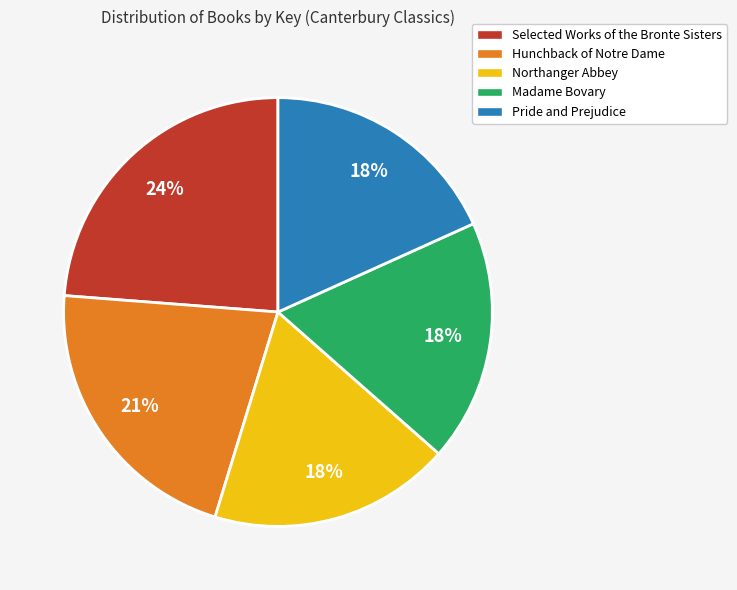

How many segments does this pie chart have?

5